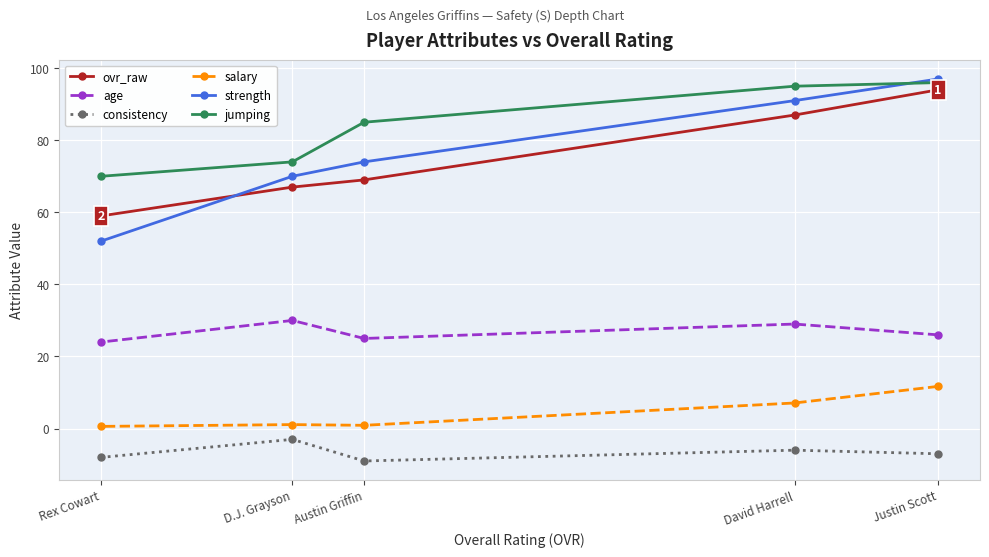

What is the value of the salary point at the 5th from the left?

11.7